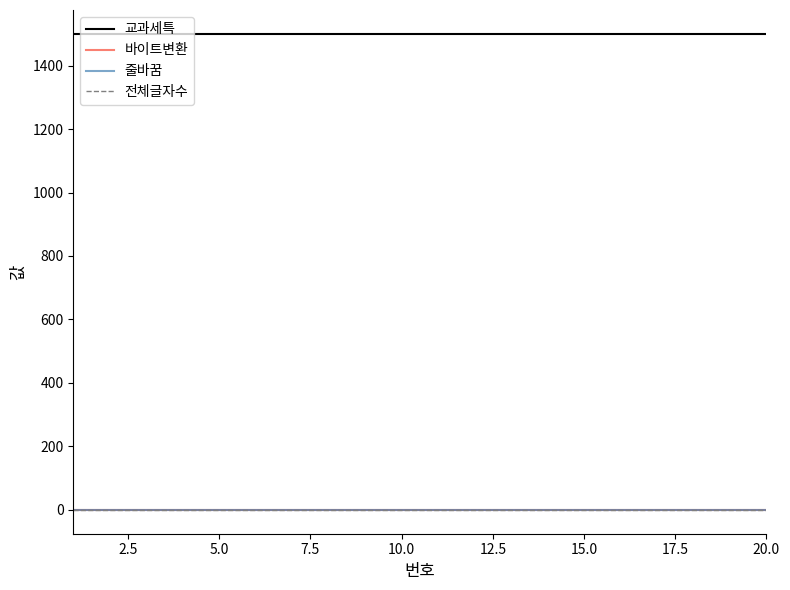

Is this an area chart (filled region under the line)?

No